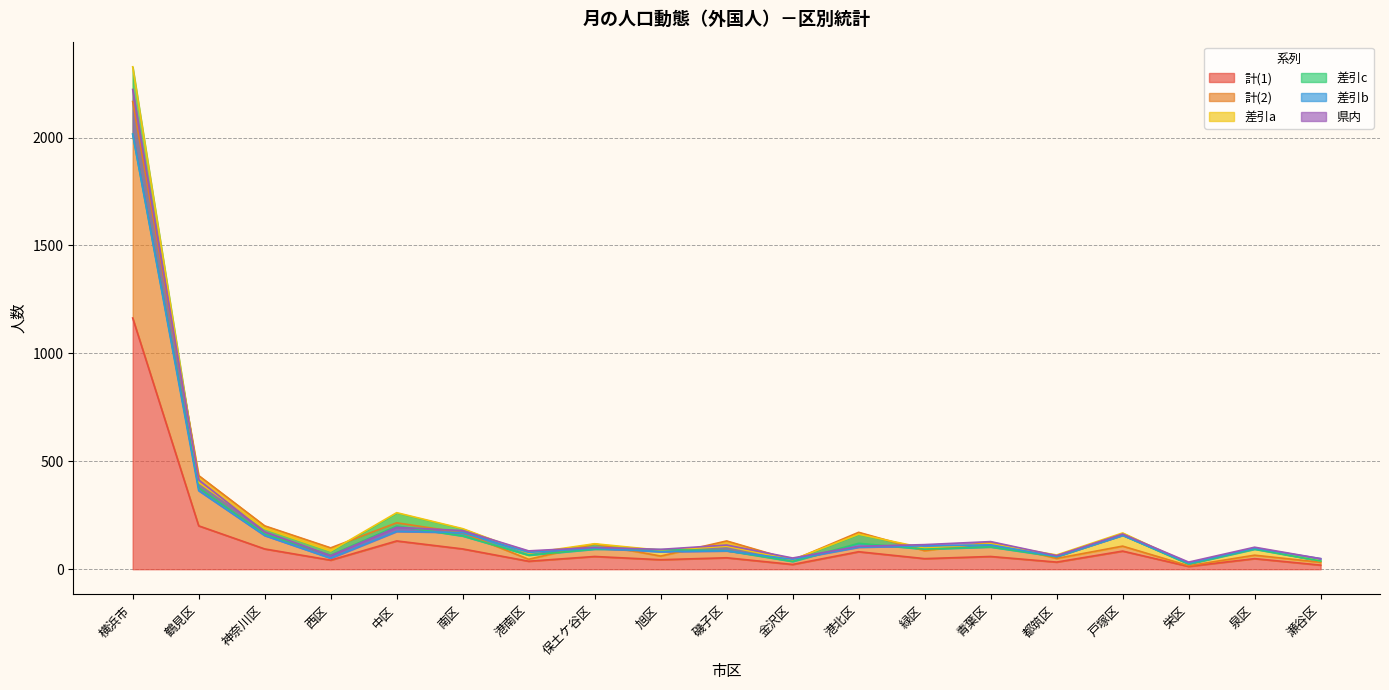

What is the value of the 計(2) point at the 5th from the left?

215